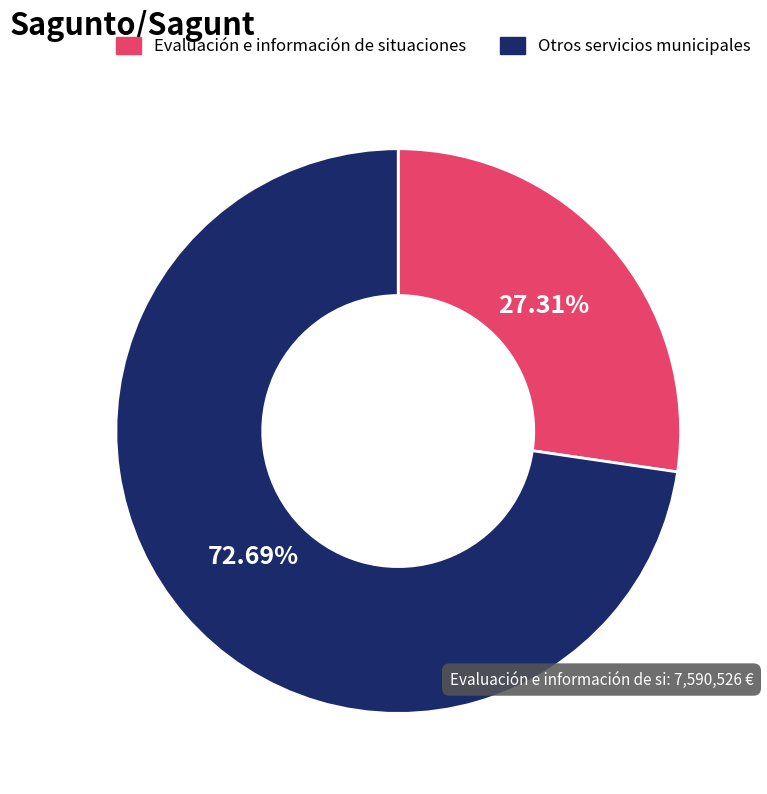

How many segments does this pie chart have?

2